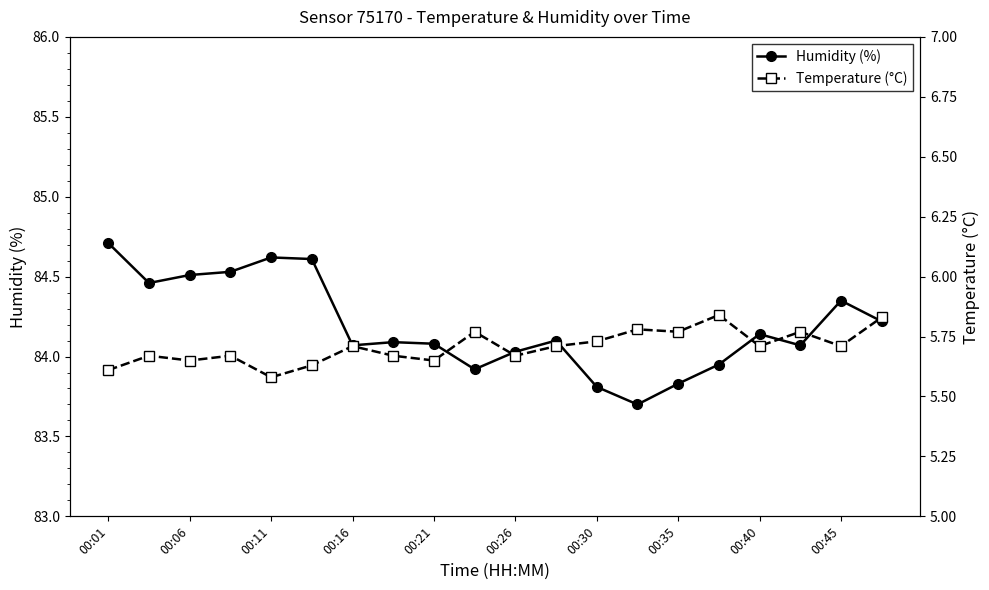

Reading right to left, list all the values displayed in this chart.

humidity: 84.2	84.3	84.1	84.1	84.0	83.8	83.7	83.8	84.1	84.0	83.9	84.1	84.1	84.1	84.6	84.6	84.5	84.5	84.5	84.7
temperature: 5.8	5.7	5.8	5.7	5.8	5.8	5.8	5.7	5.7	5.7	5.8	5.7	5.7	5.7	5.6	5.6	5.7	5.7	5.7	5.6